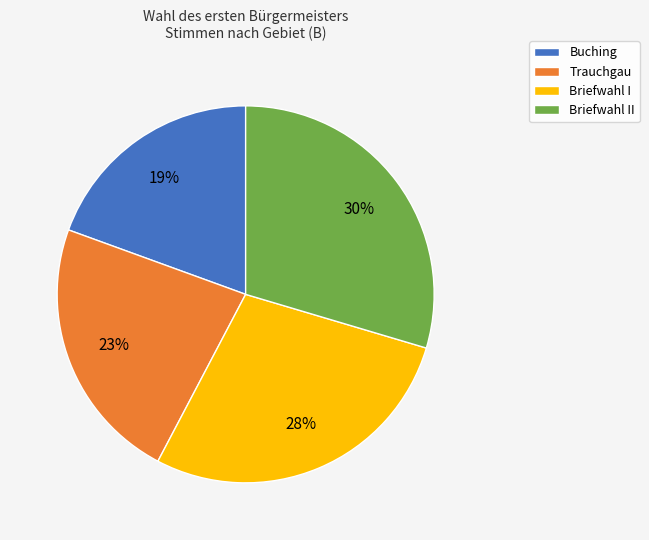

To the nearest percent, what is the difference between the Briefwahl I and Trauchgau slice percentages?

5%